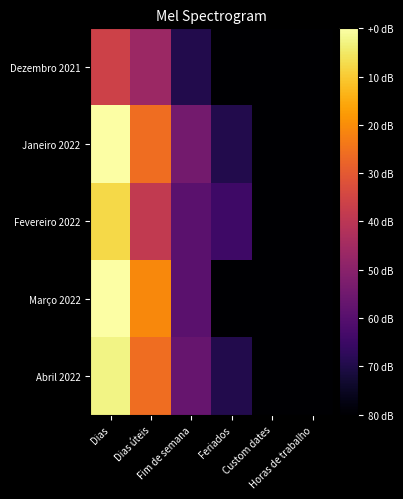

Reading right to left, list all the values displayed in this chart.

Dezembro 2021: Horas de trabalho=0	Custom dates=0	Feriados=0	Fim de semana=4	Dias úteis=13	Dias=17
Janeiro 2022: Horas de trabalho=0	Custom dates=0	Feriados=4	Fim de semana=10	Dias úteis=21	Dias=31
Fevereiro 2022: Horas de trabalho=0	Custom dates=0	Feriados=6	Fim de semana=8	Dias úteis=16	Dias=28
Março 2022: Horas de trabalho=0	Custom dates=0	Feriados=0	Fim de semana=8	Dias úteis=23	Dias=31
Abril 2022: Horas de trabalho=0	Custom dates=0	Feriados=4	Fim de semana=9	Dias úteis=21	Dias=30